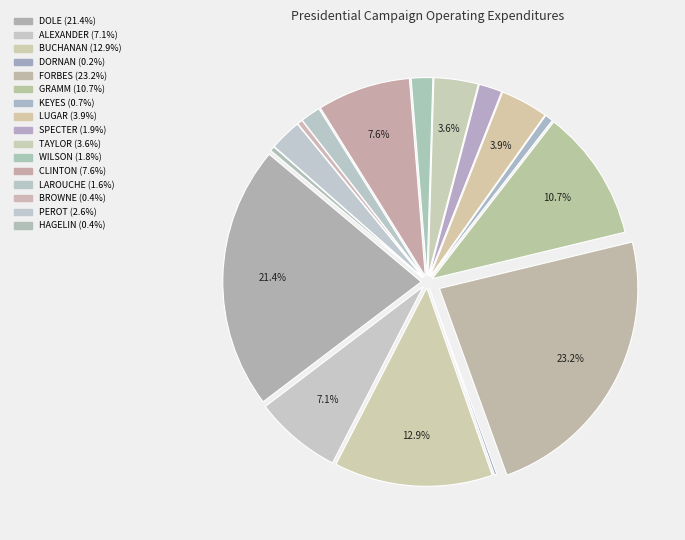

True or false: ALEXANDER accounts for 14% of the total.

False